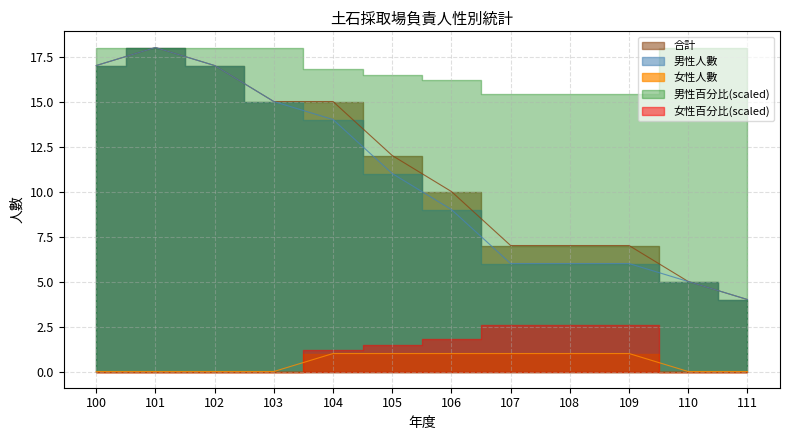

What is the approximate value of 男性人數 at 104, to the nearest 5?

15